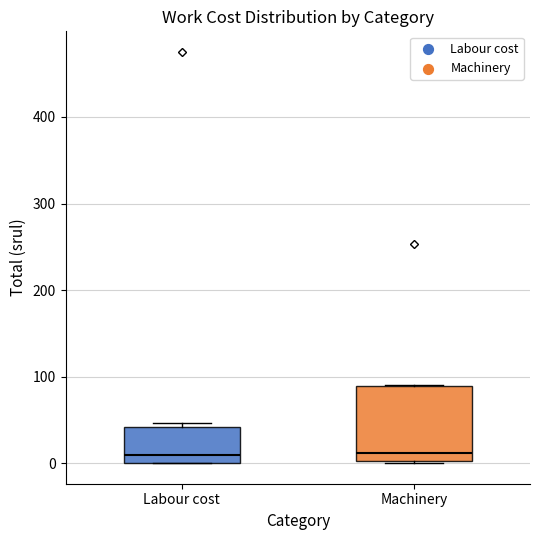

Reading left to right, transcribe this box plot: for each box, give where its median line is, the range the box spans, and where its two whiskers end, as read against the y-axis. The values are not printed on the chart, so give them approximately, as read against the axis.

Labour cost: median 10, box 0 to 40, whiskers 0 to 50
Machinery: median 10, box 0 to 90, whiskers 0 to 90